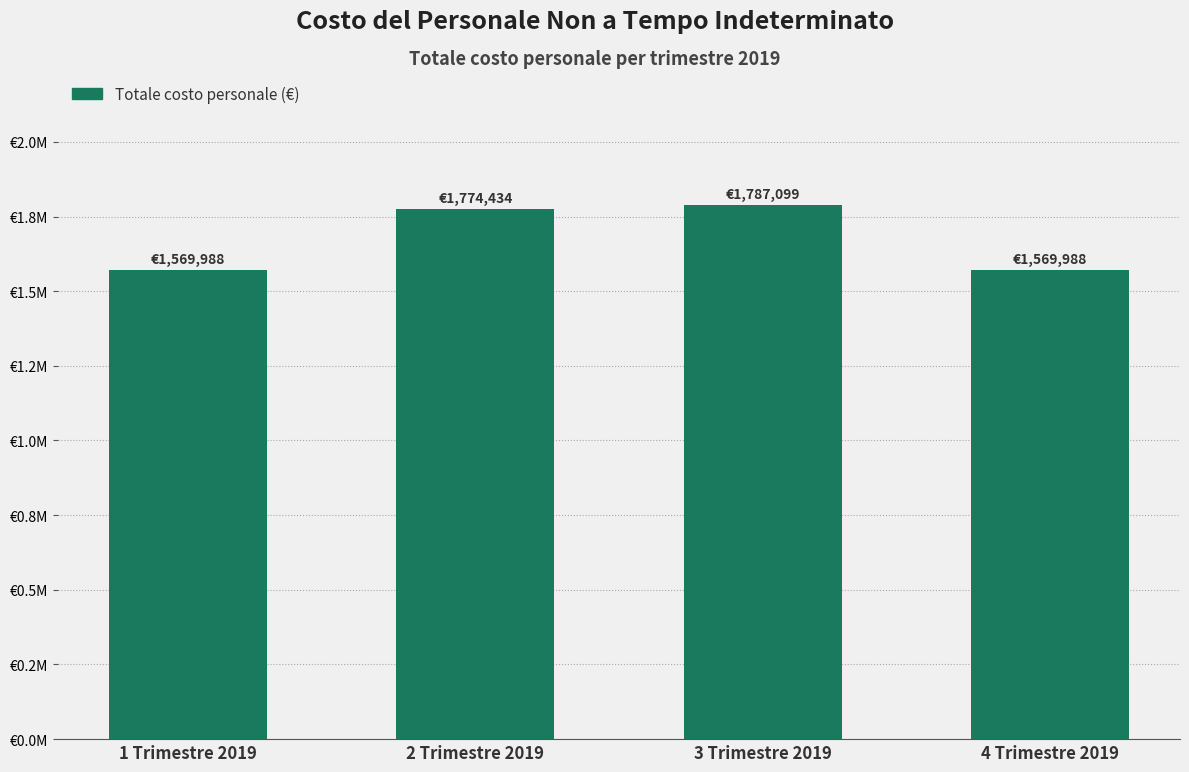

What is the value of the 4th bar from the left?

1569987.6